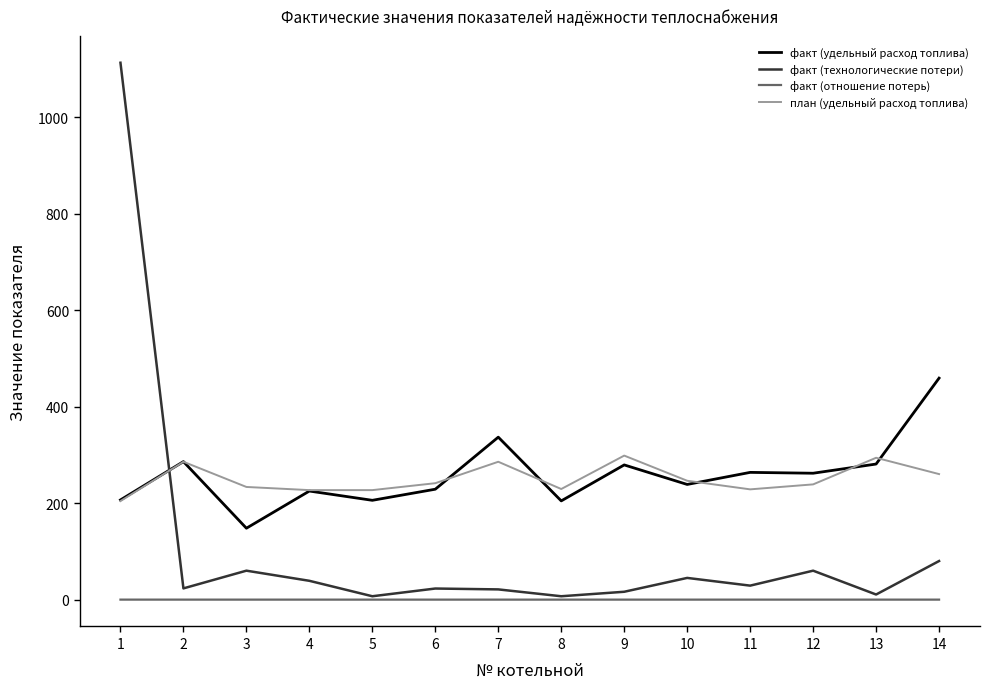

What is the minimum value for факт (технологические потери)?

7.0